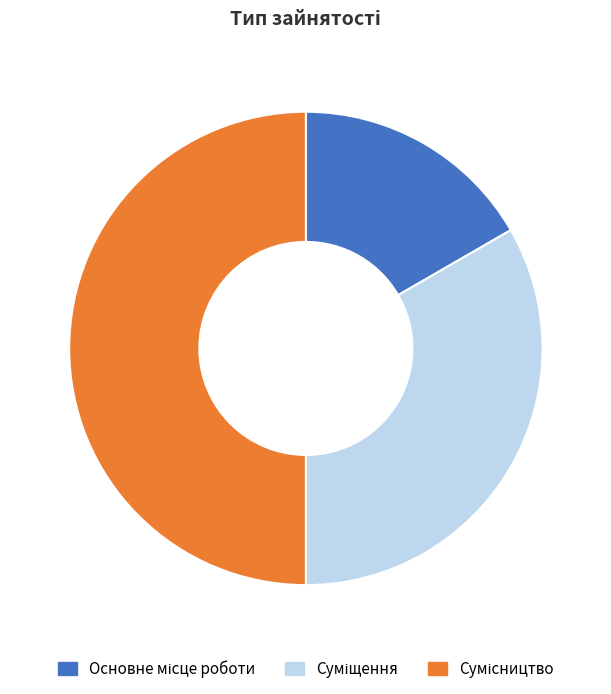

How many slices are in this pie chart?

3